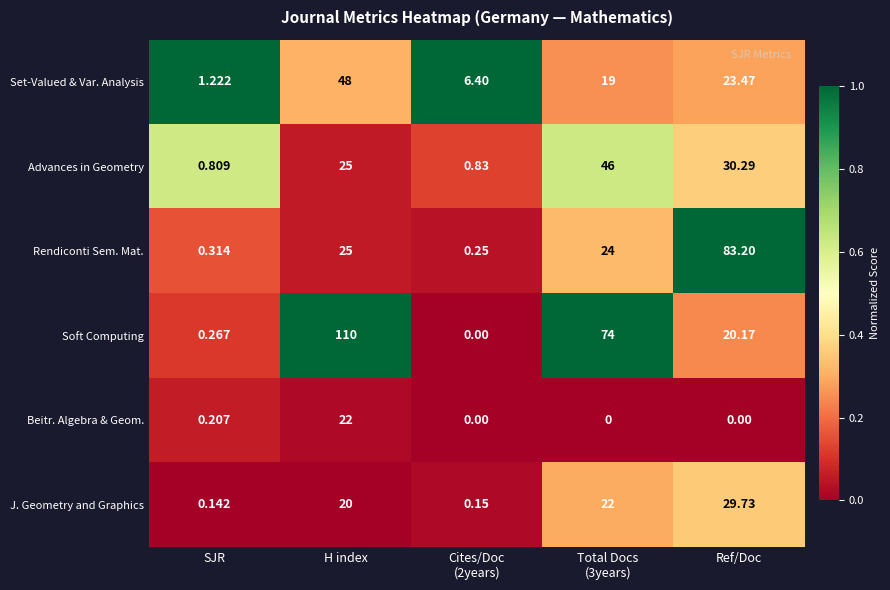

How many categories are shown in the chart?

5